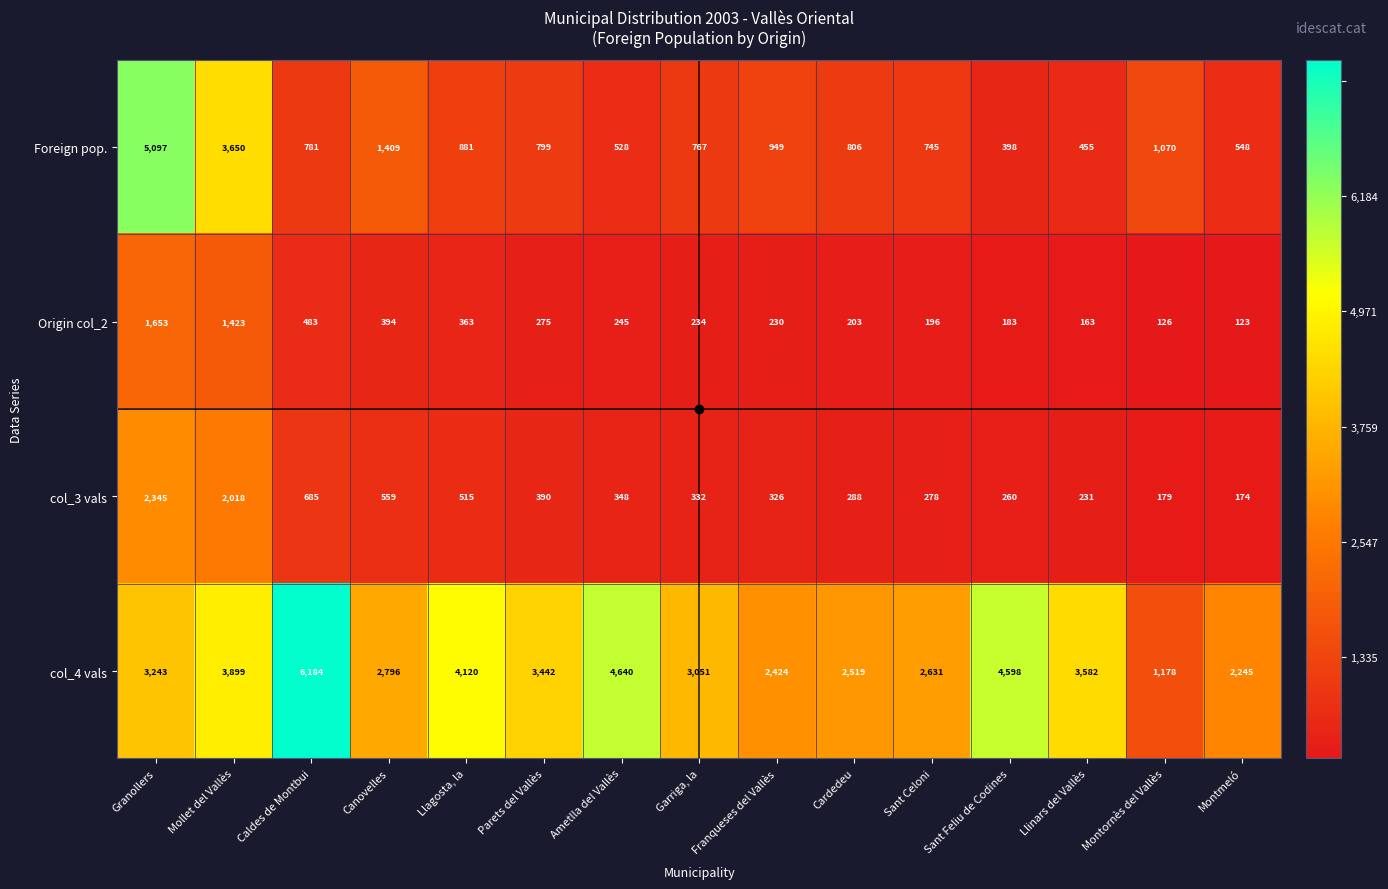

Count the number of data series in this chart.

4